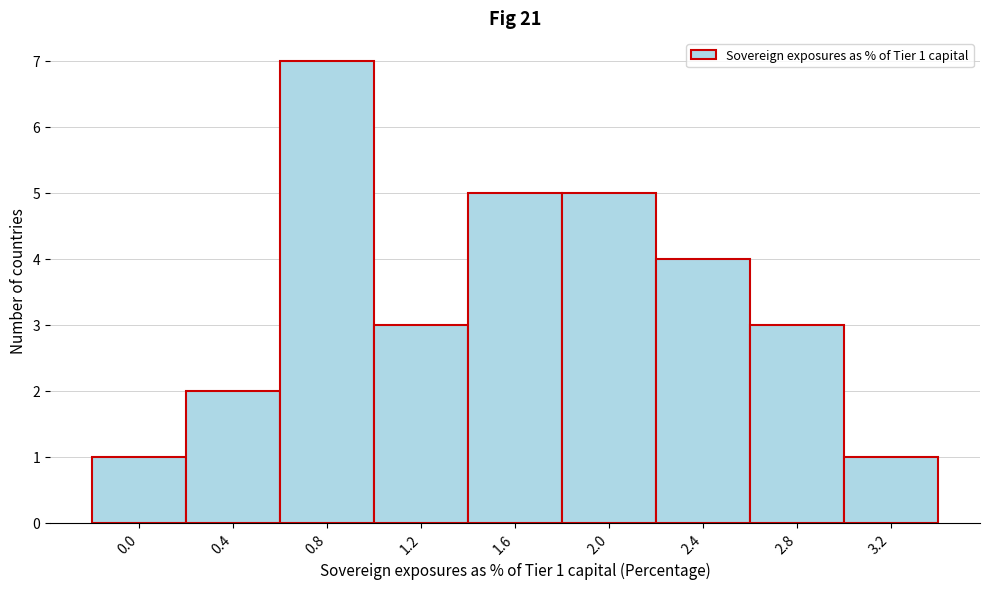

Reading left to right, list all the values displayed in this chart.

1	2	7	3	5	5	4	3	1